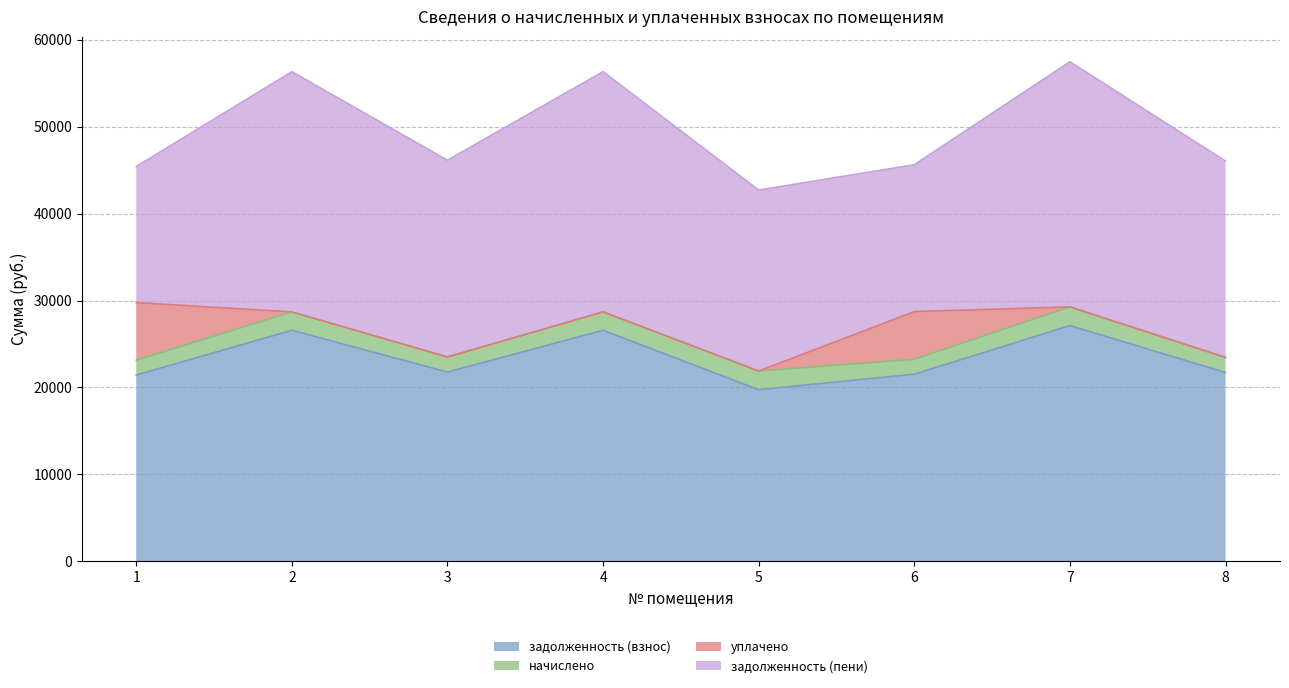

Rank the series at 1 from highest to lowest value.

задолженность (взнос), задолженность (пени), уплачено, начислено